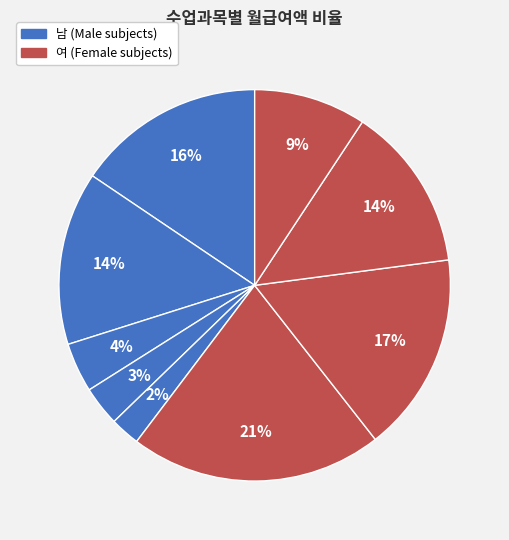

Count the number of slices in the pie.

9